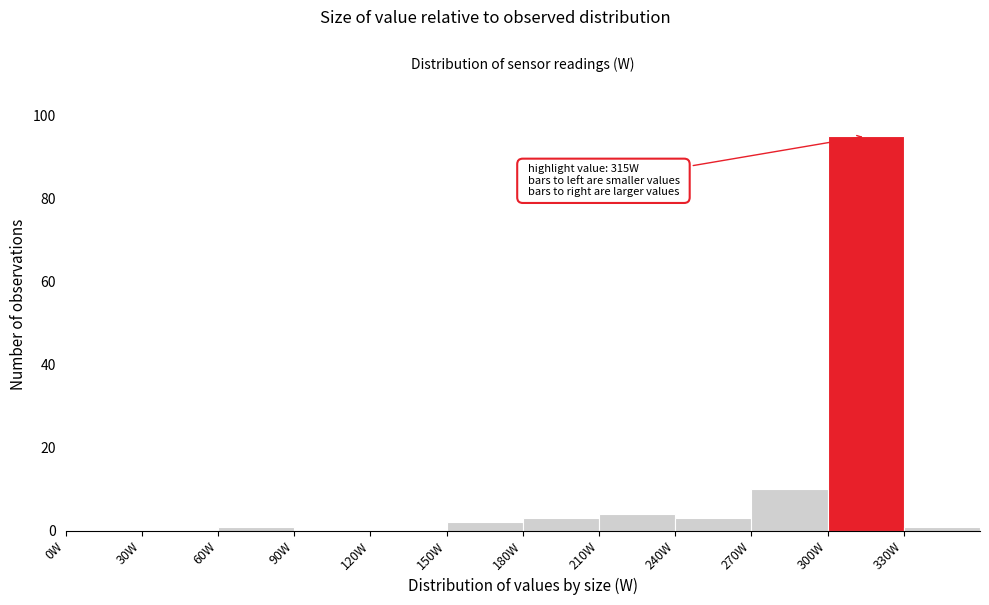

Over which range of the x-axis is the bar tallest?

300 to 330